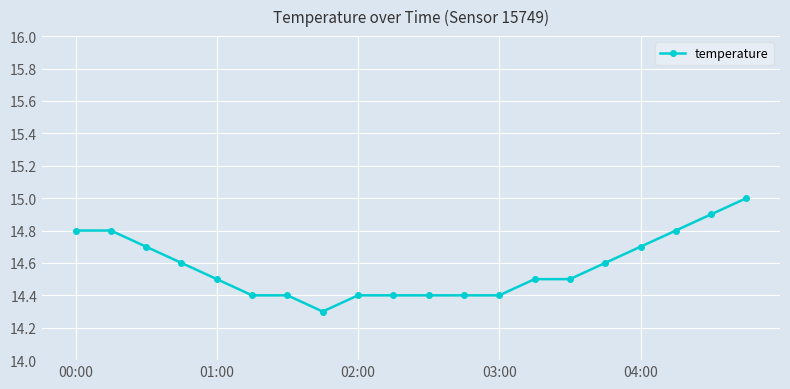

What is the value of the 12th point from the left?

14.4